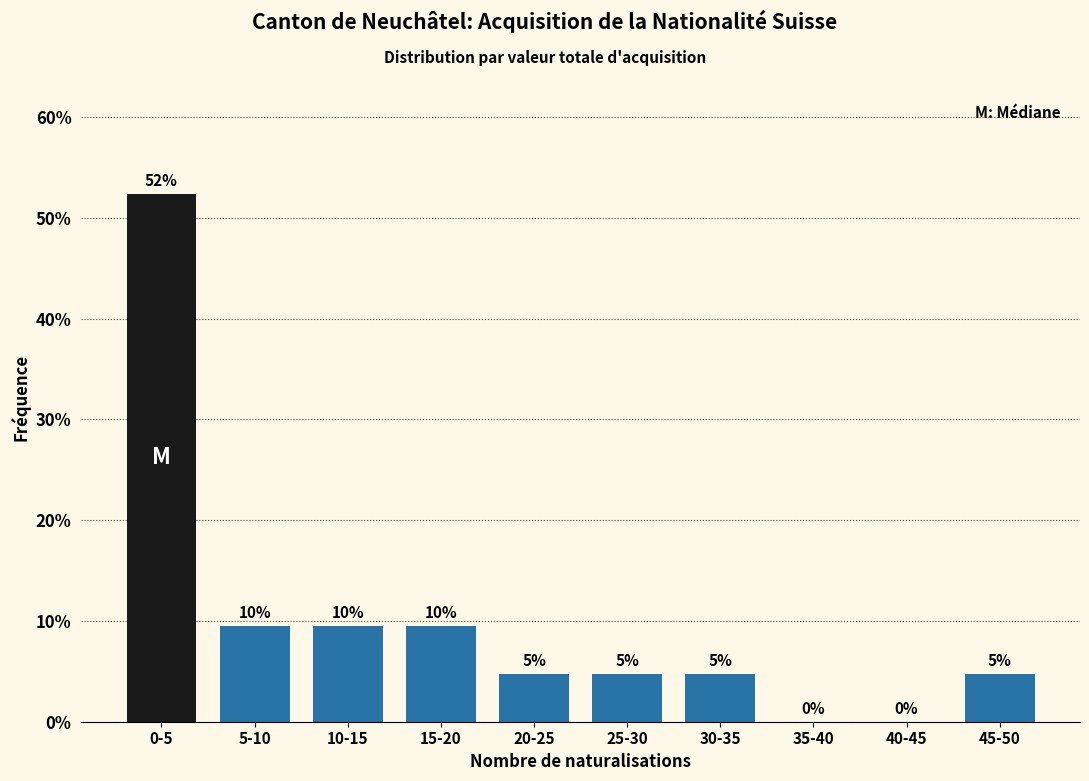

Are the bars horizontal?

No